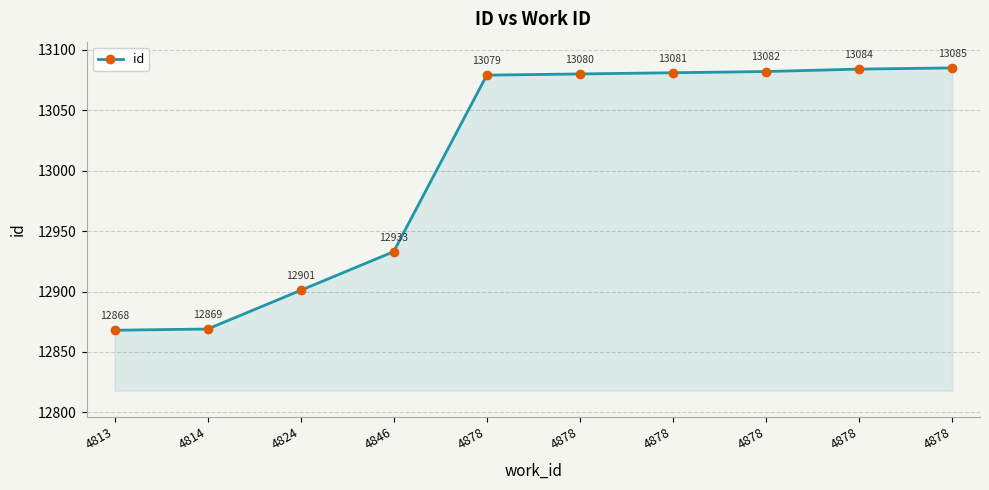

At which category does the chart reach its peak across all series?

4878